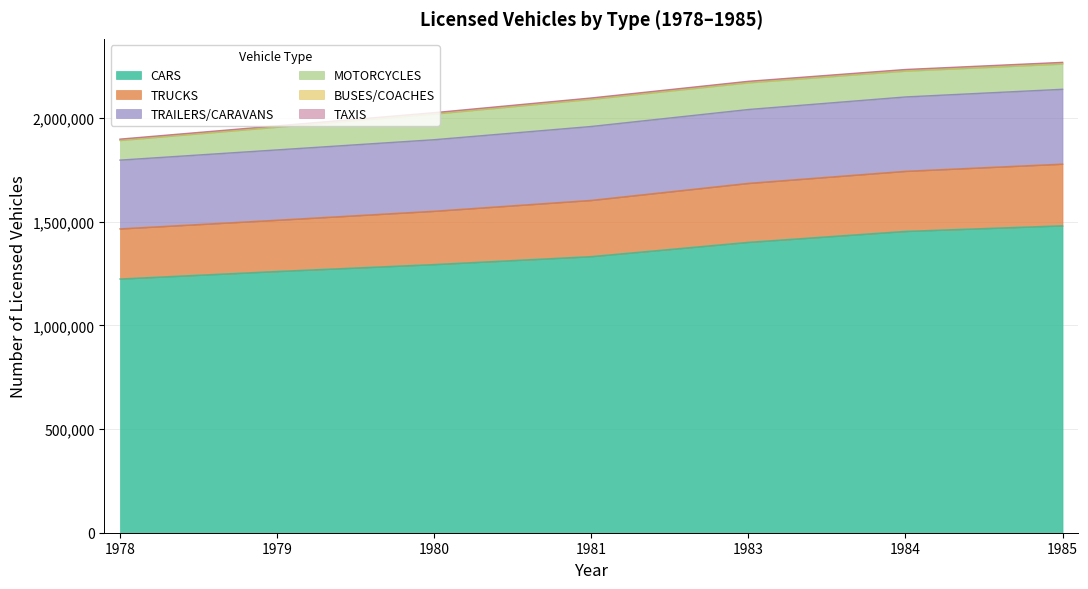

How many lines are shown in the chart?

6